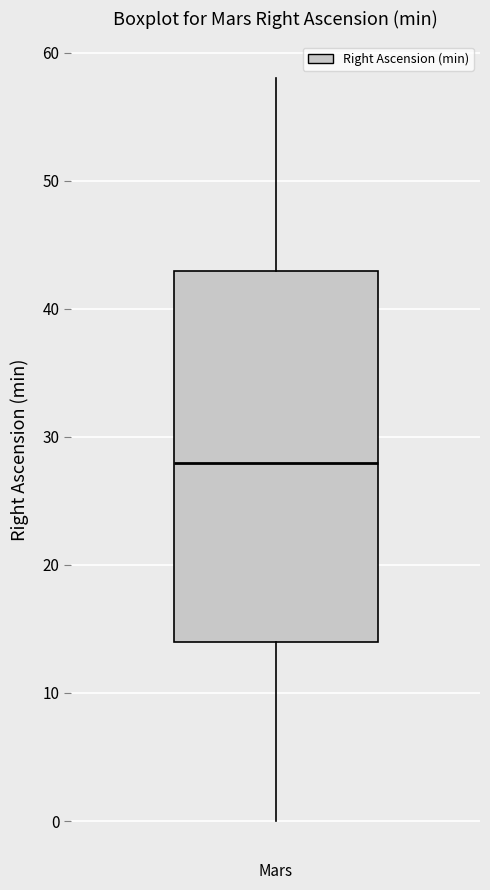

Where is the upper edge of the box for Mars on the y-axis? The values are not printed on the chart, so give them approximately, as read against the axis.

43